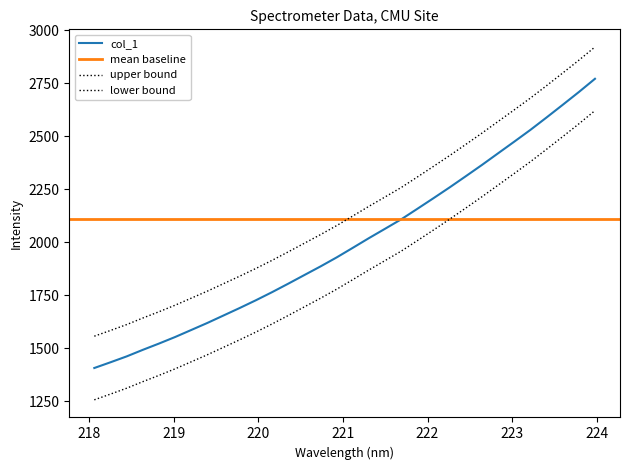

Approximately how many times larger is the value at 220.9264 compared to 218.8244?

1.3